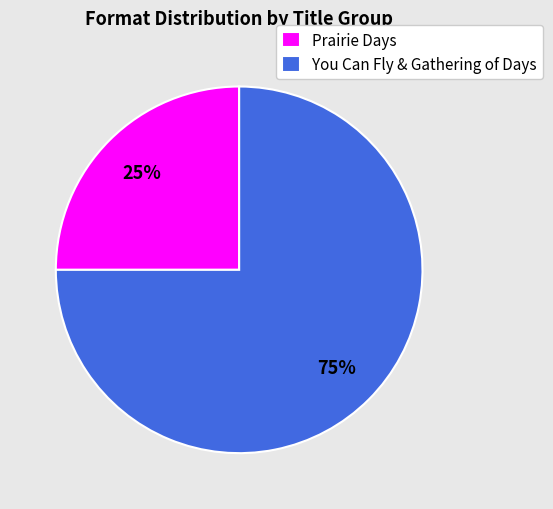

Does any single category account for the majority?

Yes